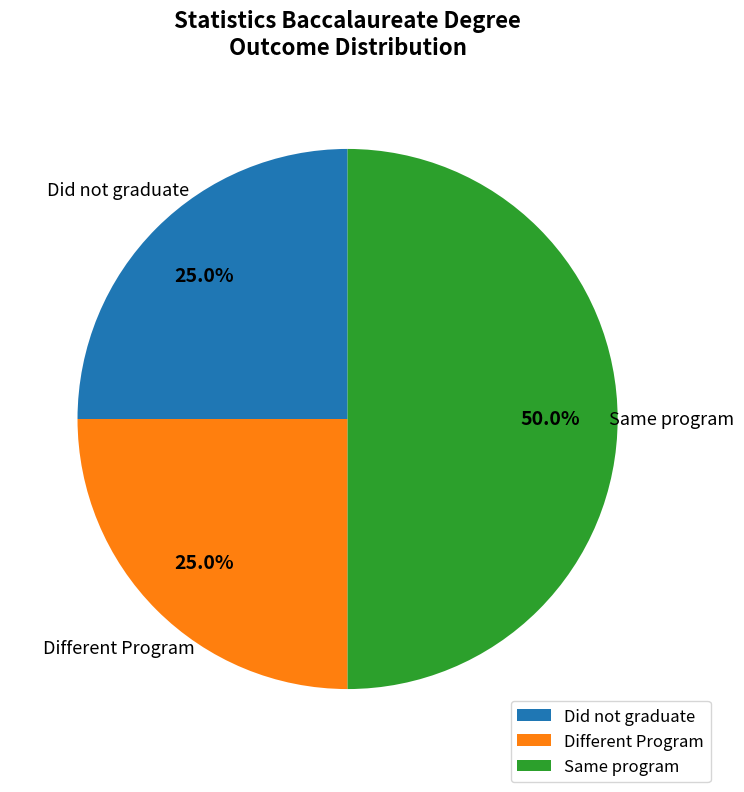

To the nearest percent, what is the average slice percentage?

33%